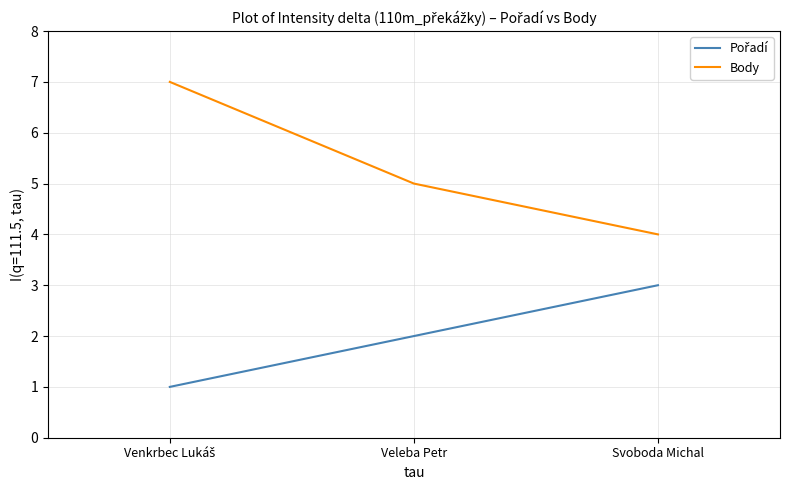

What is the sum of all Body values?

16